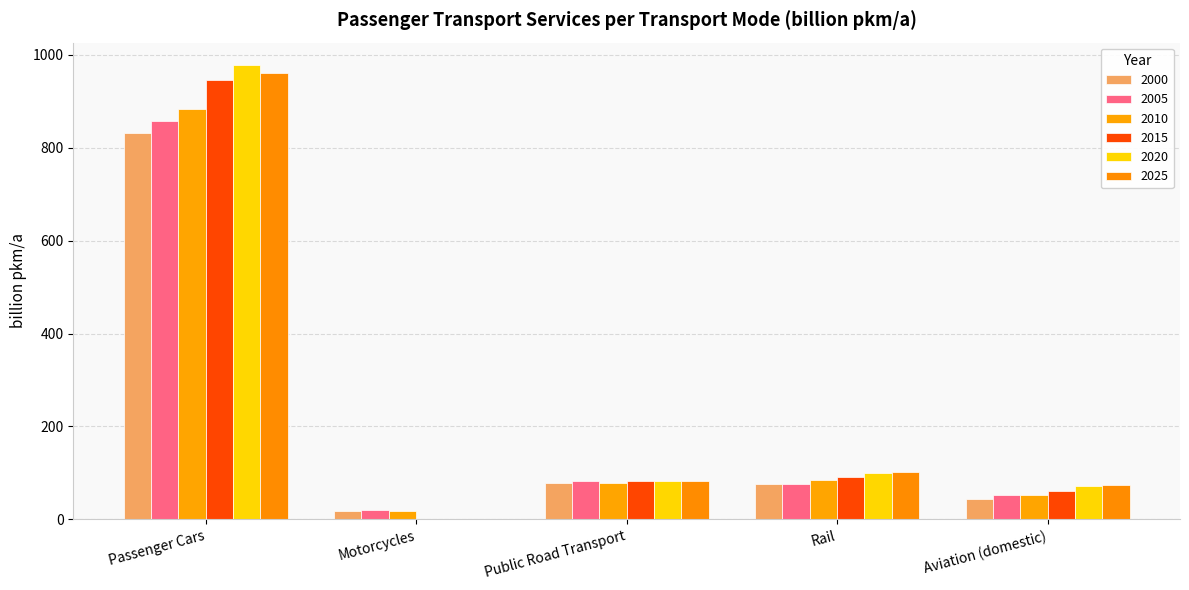

How many data points does each series have?

5